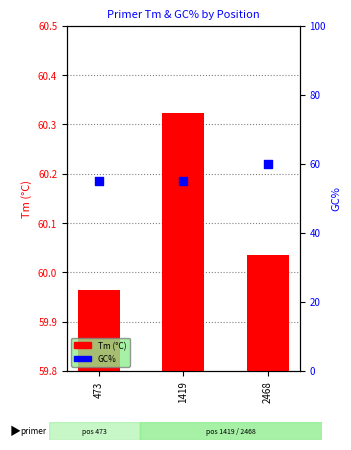

Which series contains the highest Y value?

Tm (°C)